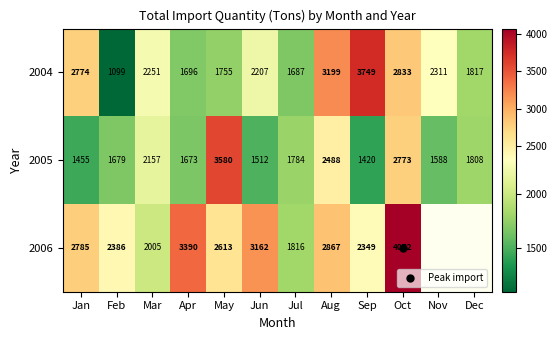

At which label is 2006 closest to 2944?

Aug